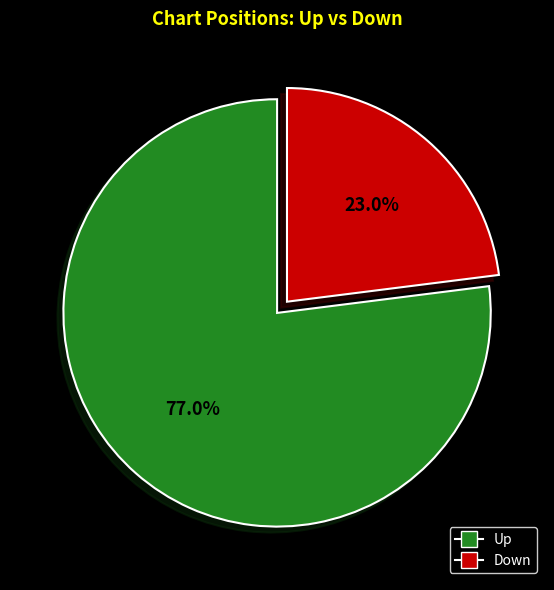

Is there any slice that represents more than half of the pie?

Yes